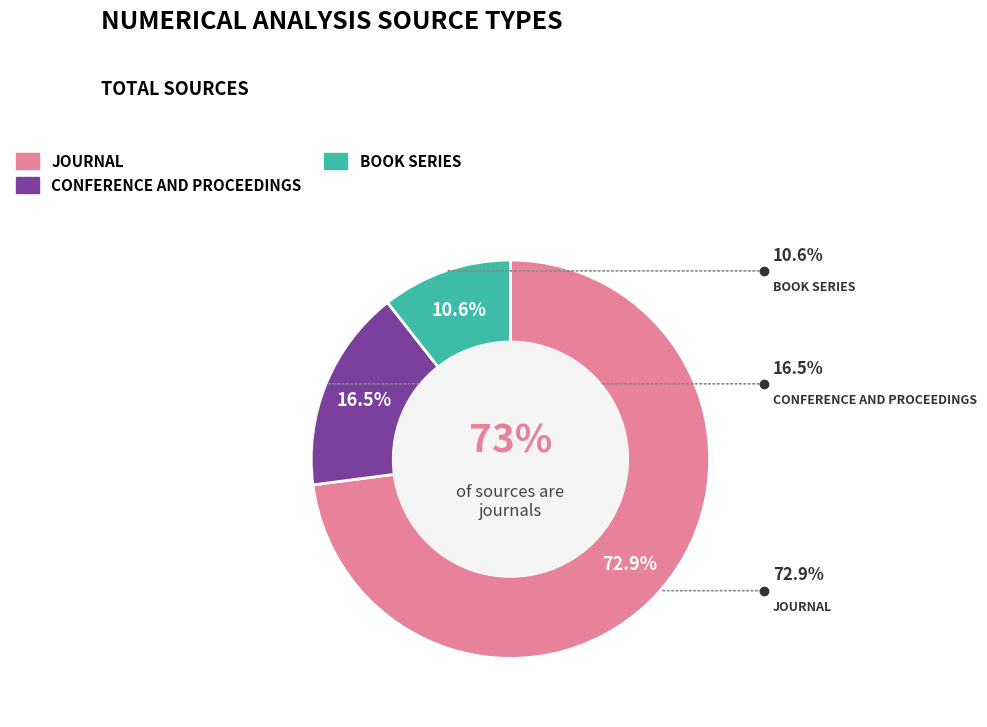

The conference and proceedings slice represents 10% of the pie. True or false?

False